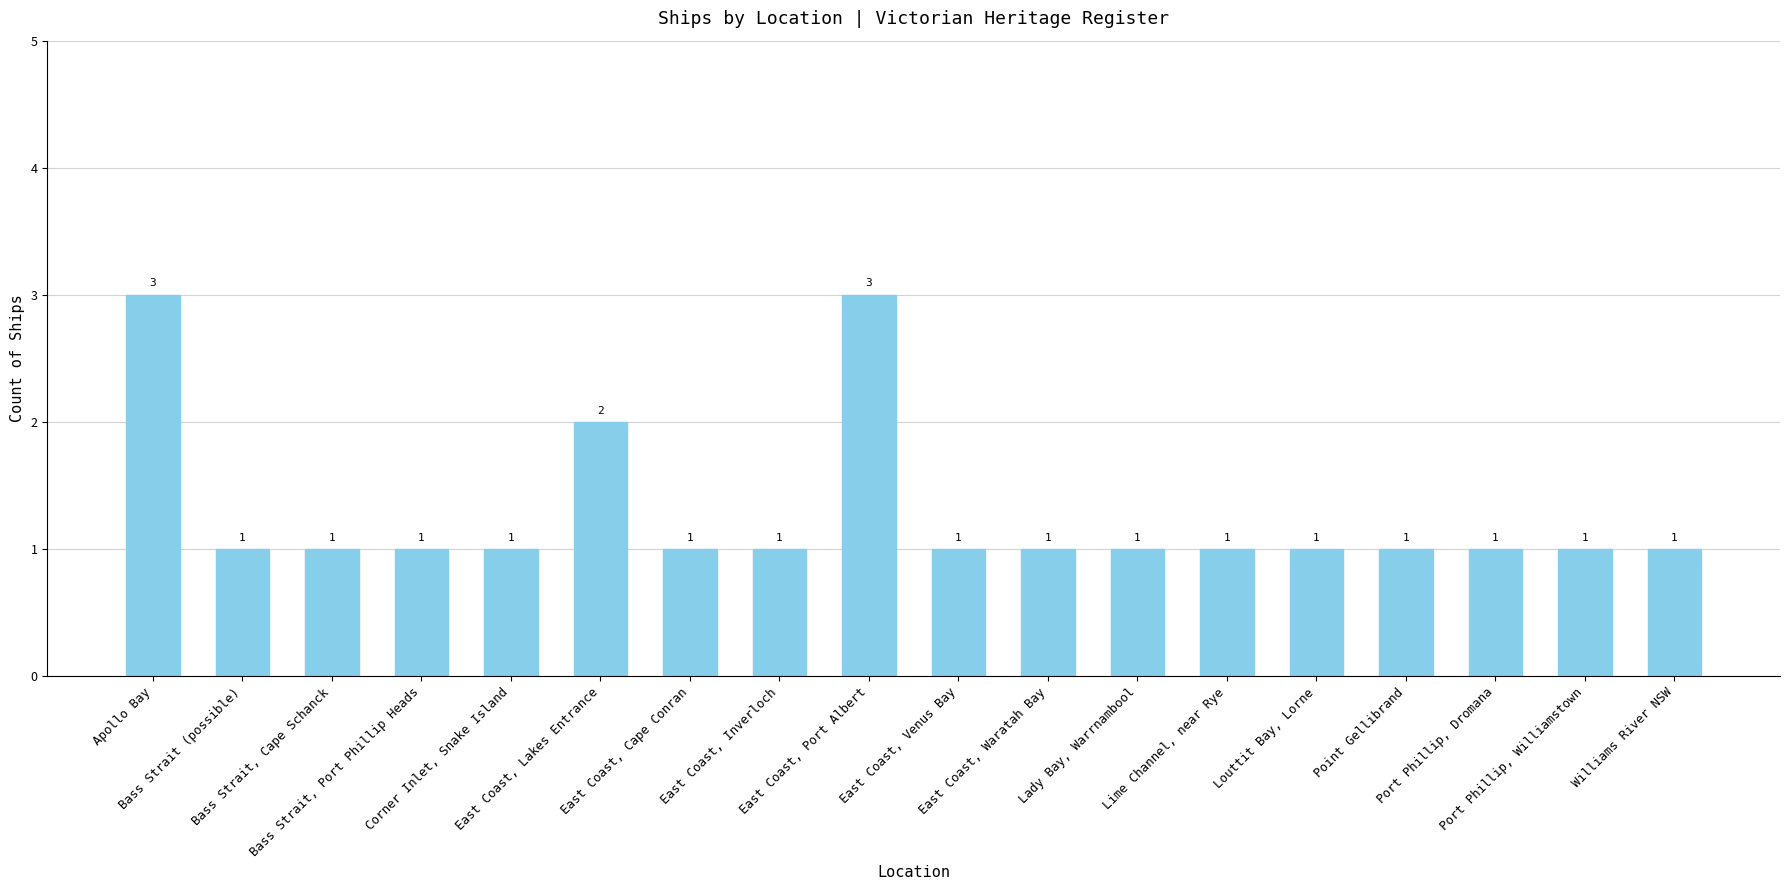

What position from the right is Corner Inlet, Snake Island?

14